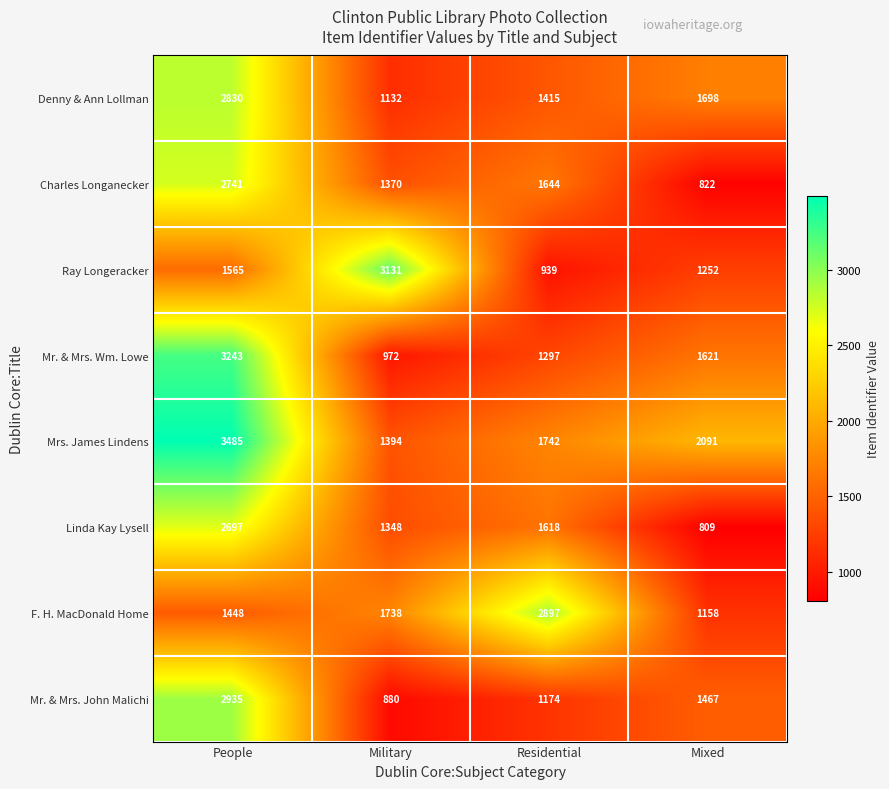

Between Military and Residential, which series saw the biggest shift?

Ray Longeracker